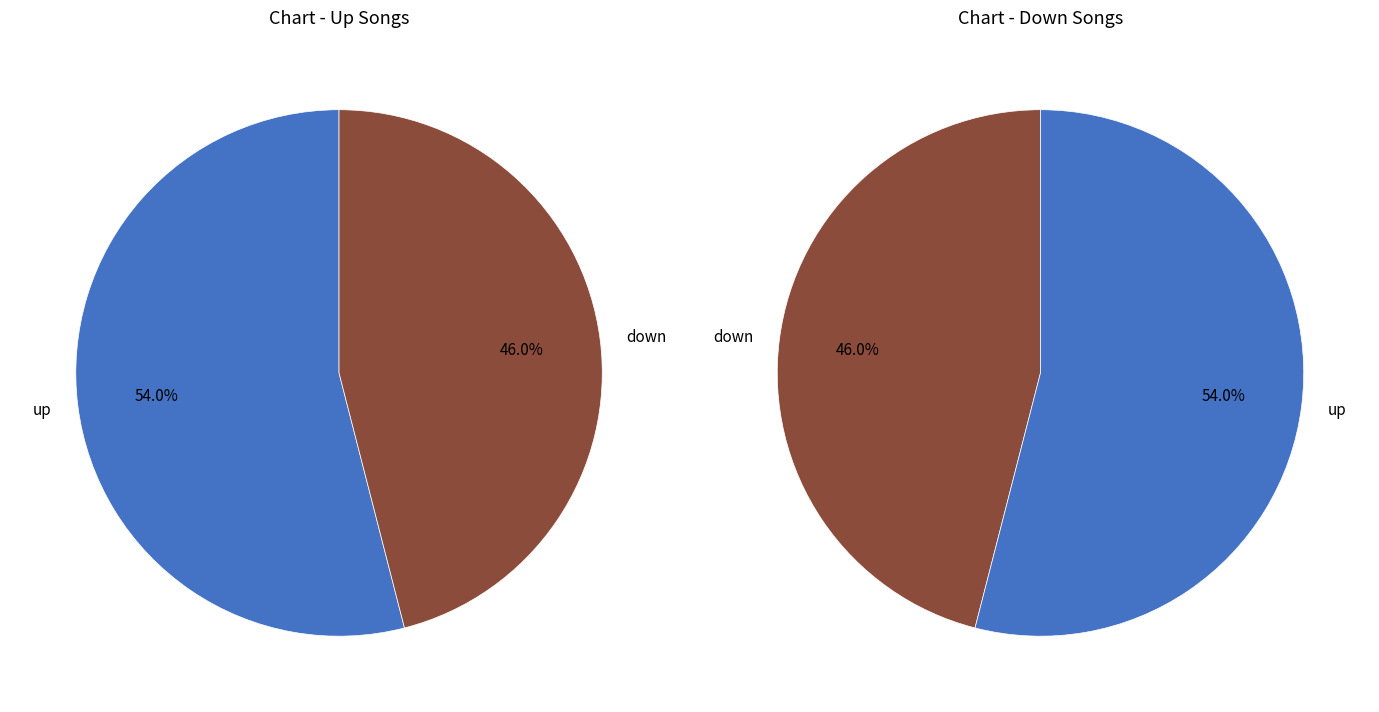

To the nearest percent, what is the difference between the largest and smallest slice percentages?

8%